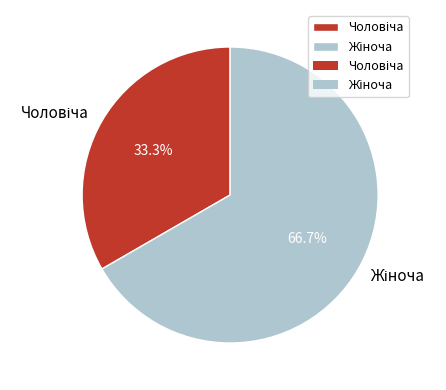

Is there any slice that represents more than half of the pie?

Yes